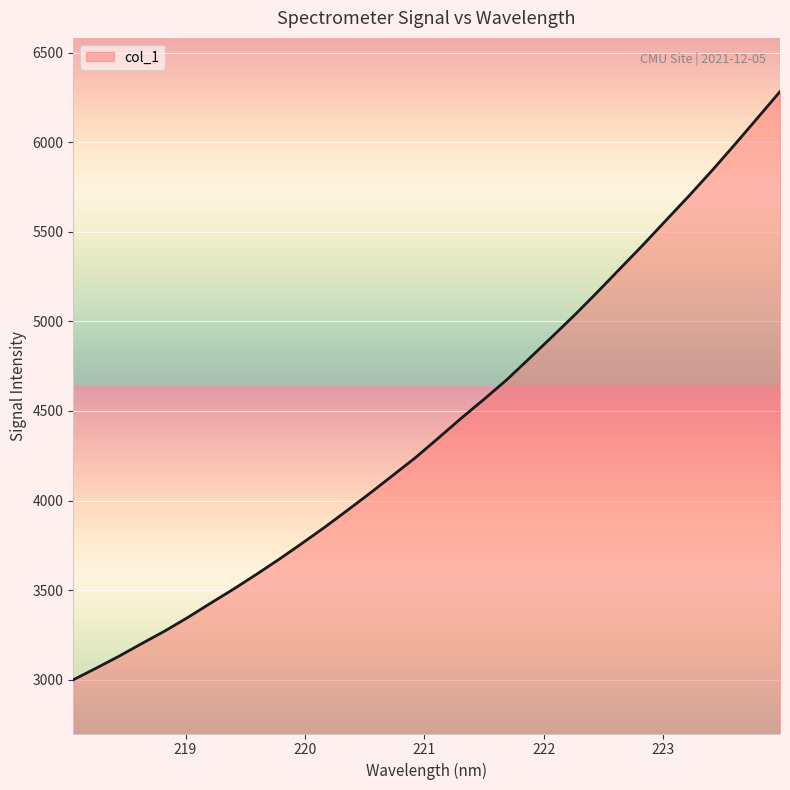

What is the greatest value displayed?

6283.5